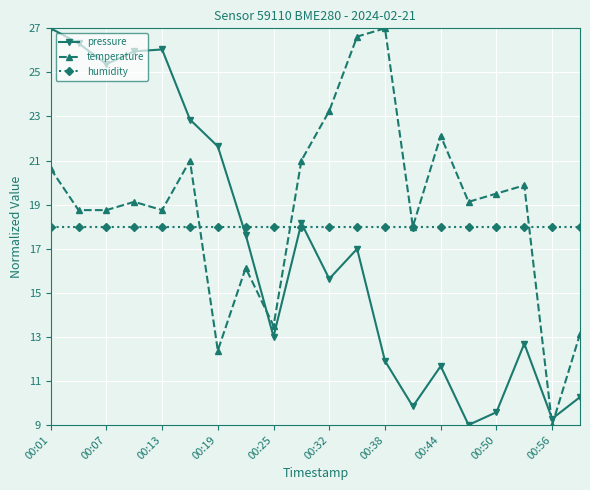

What is the value of the humidity point at the 11th from the left?

18.0